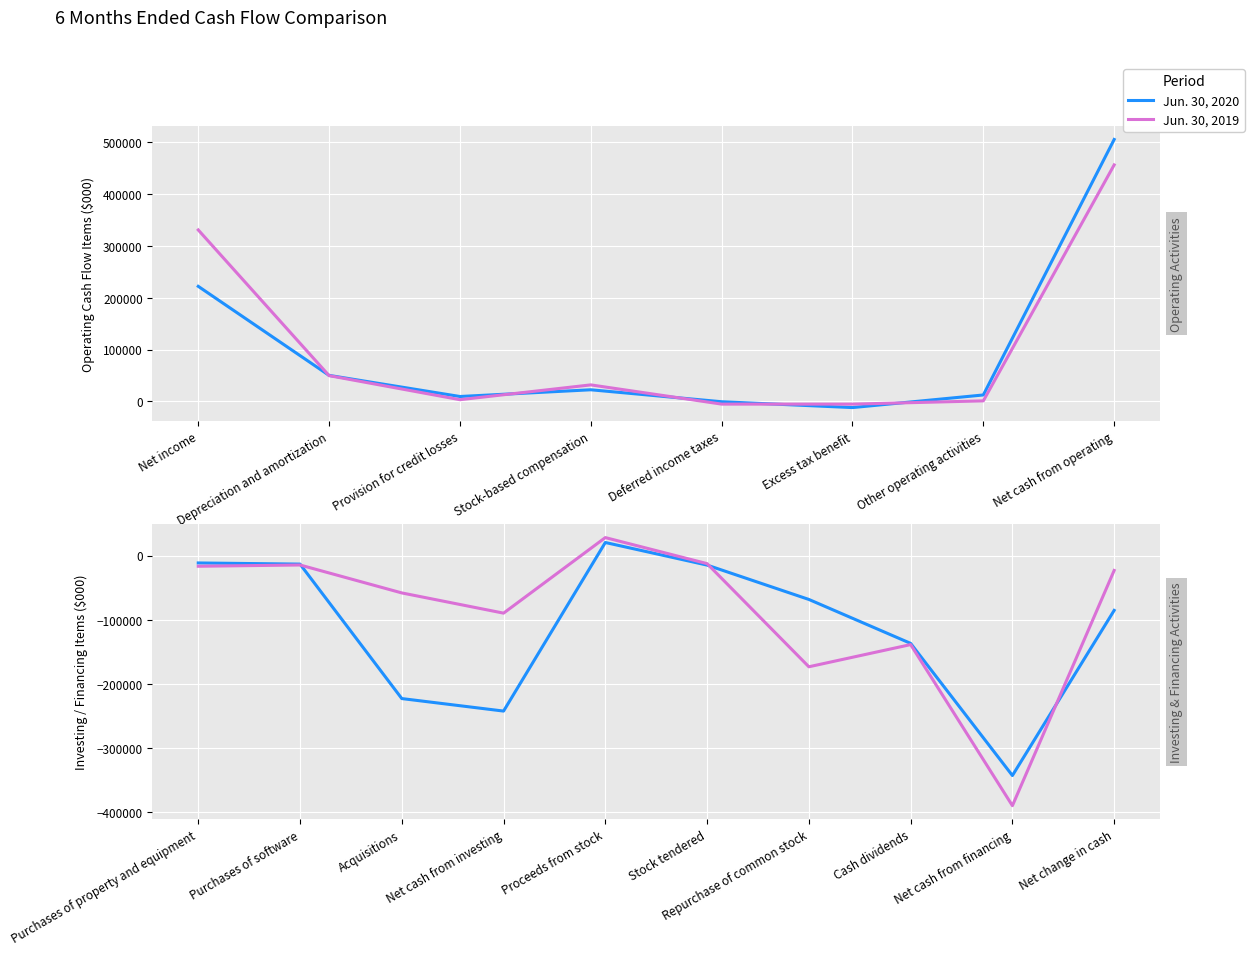

What is the difference between the second highest and second lowest values in the Jun. 30, 2020 series?

231123